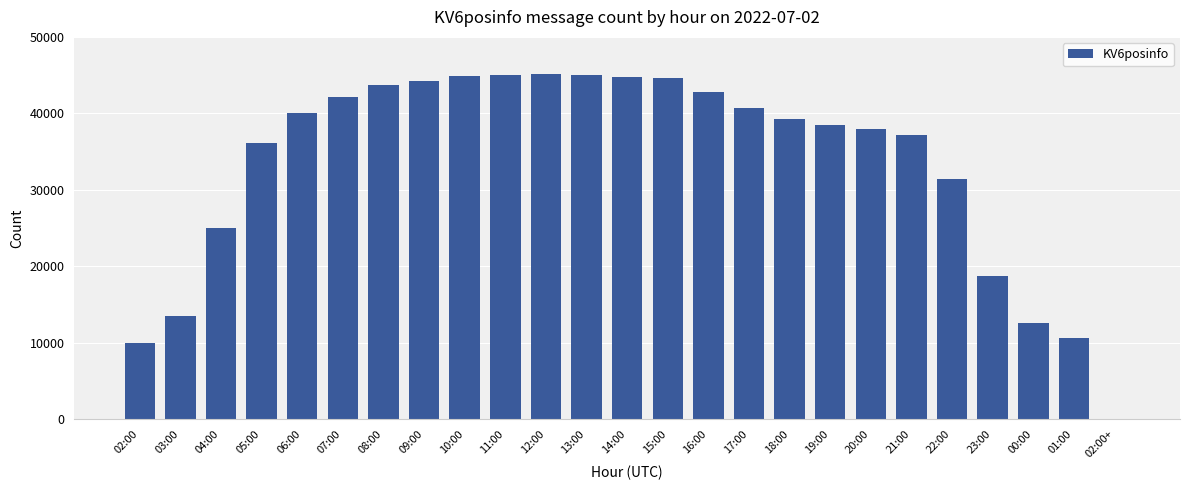

What is the change in value from 06:00 to 15:00?

+4600